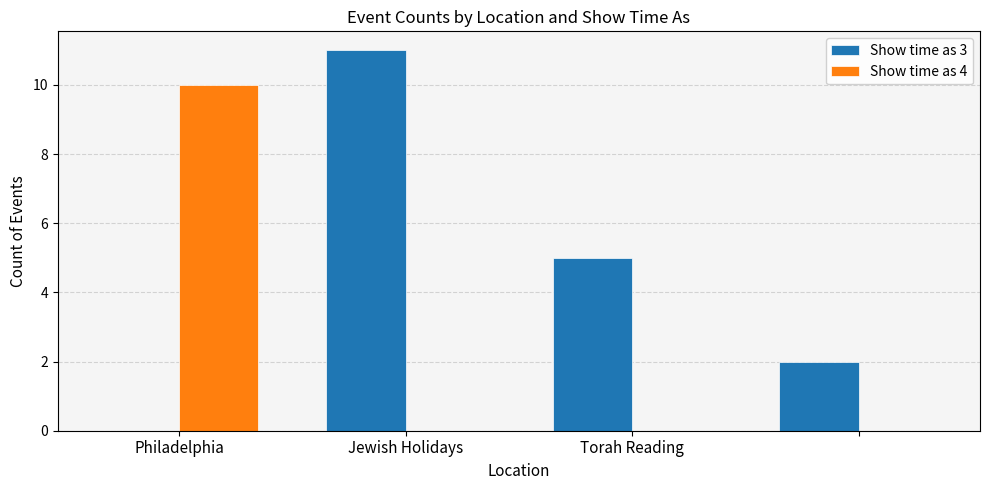

How many Show time as 4 values are between 0 and 10?

4